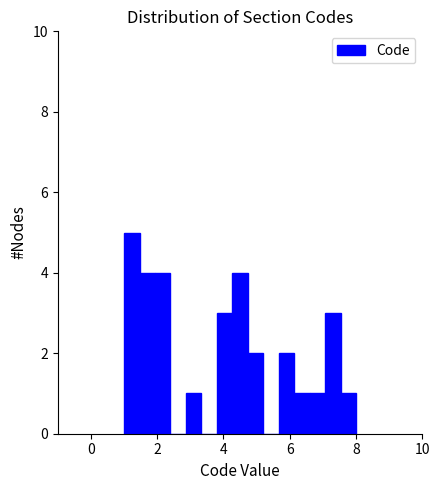

Read against the x-axis, roughly where is the centre of the tallest bar?

1.2